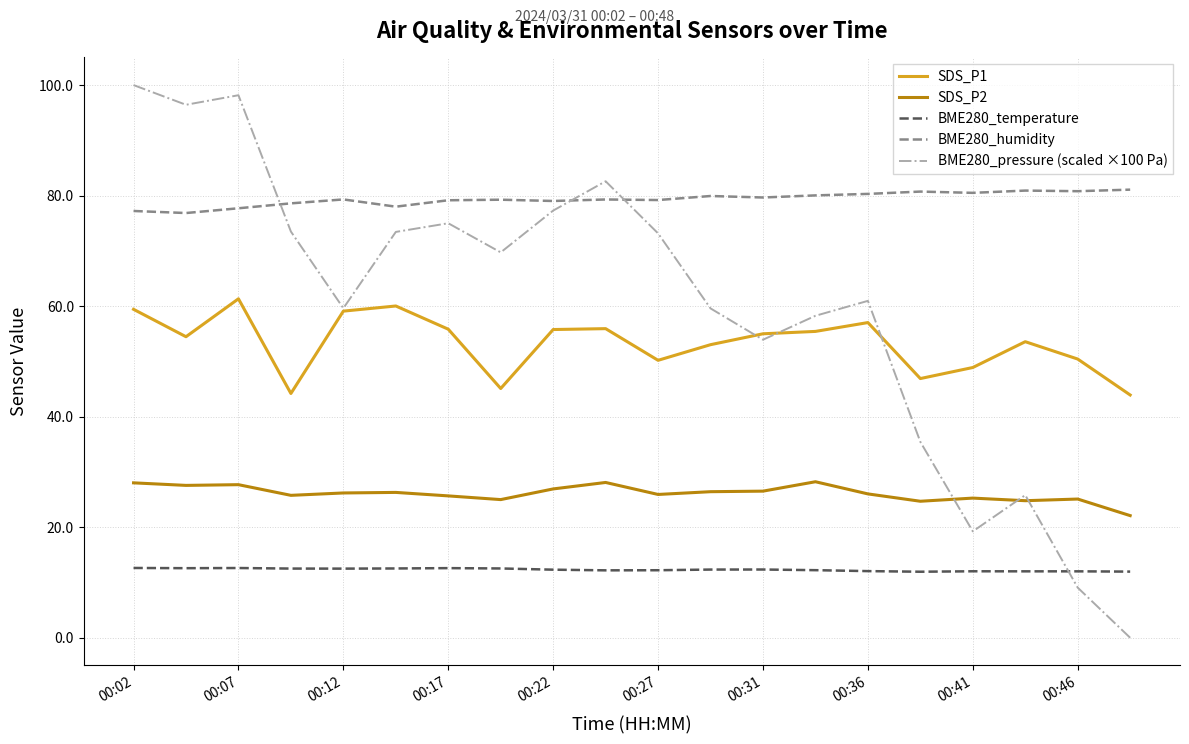

What is the maximum value for BME280_humidity?

81.1